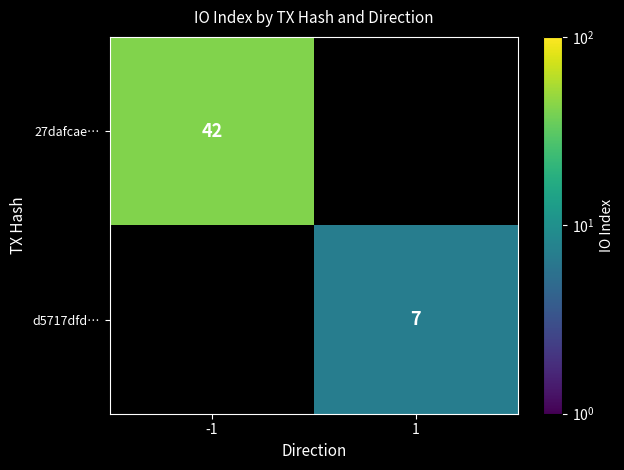

The value of d5717dfd… at 1 is 12. True or false?

False